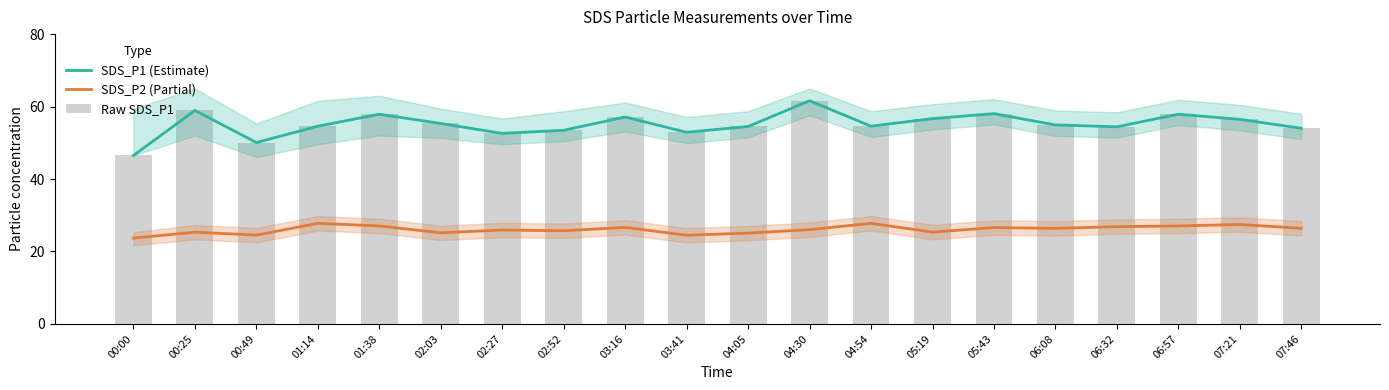

The SDS_P1 (Estimate) series shows 58.9 at 00:25. True or false?

True